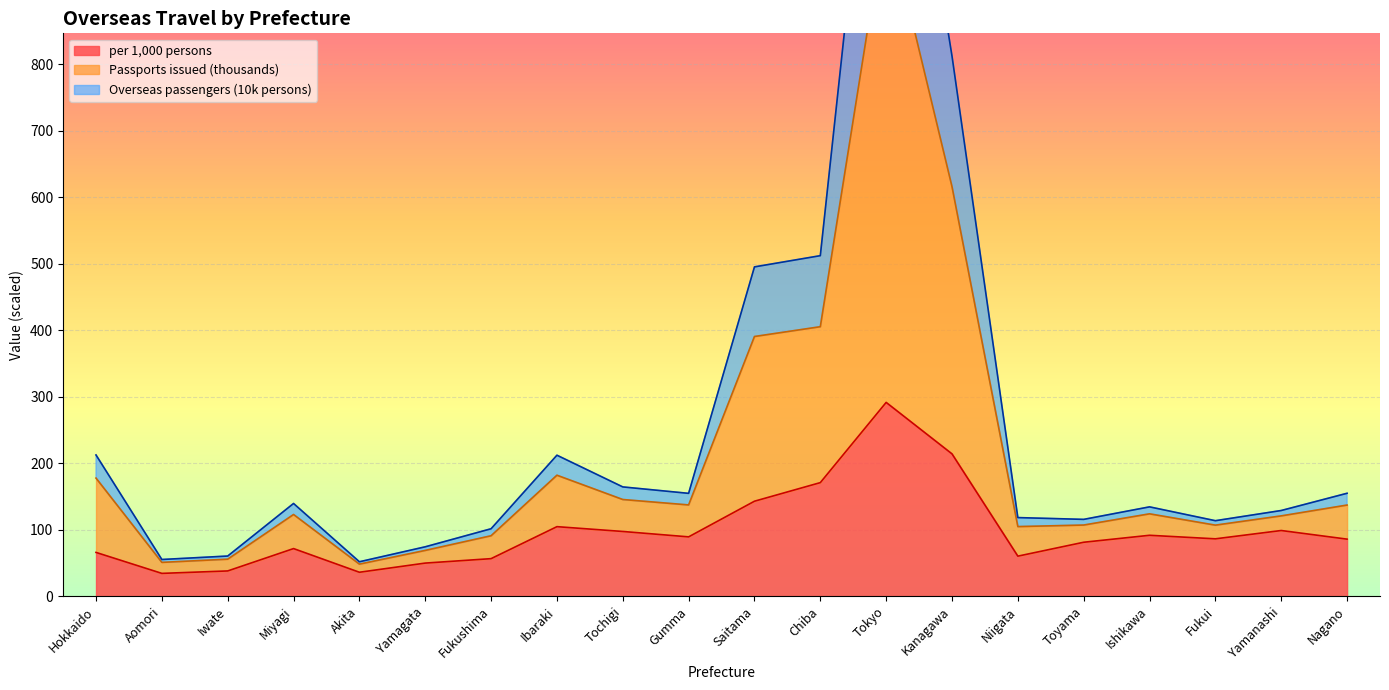

What is the maximum value for per 1000 persons?

291.5